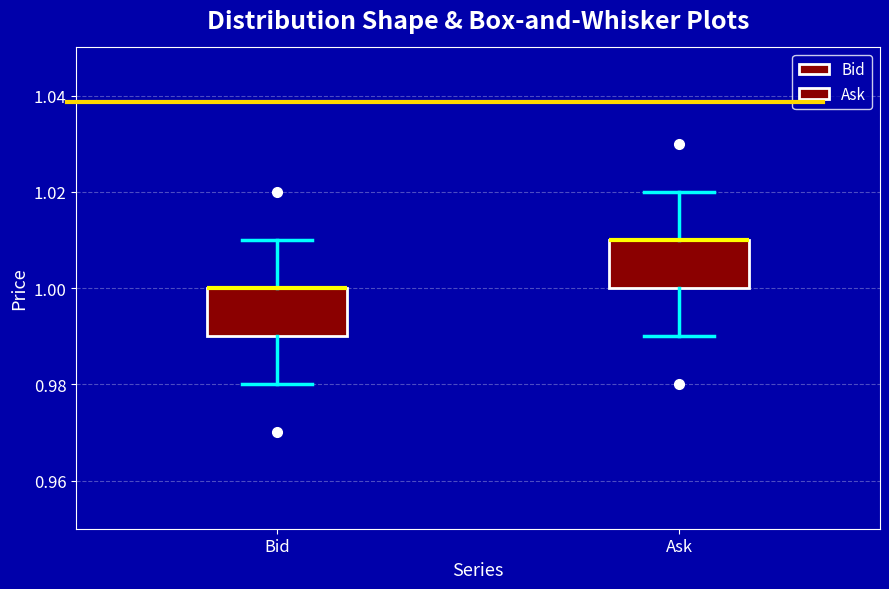

Where does the lower whisker of the box for Ask end on the y-axis? The values are not printed on the chart, so give them approximately, as read against the axis.

0.99